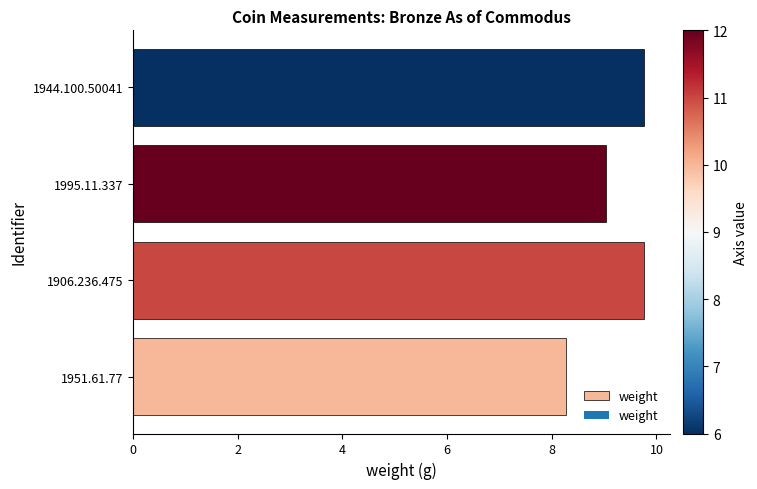

Approximately how many times larger is the value at 1906.236.475 compared to 1951.61.77?

1.2